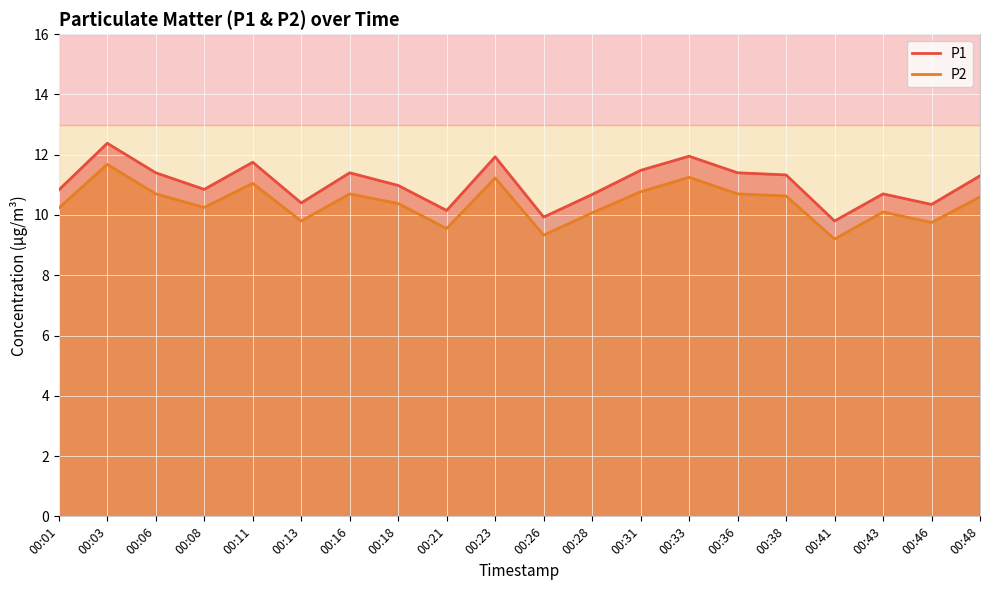

What are all the series names shown in the legend?

P1, P2